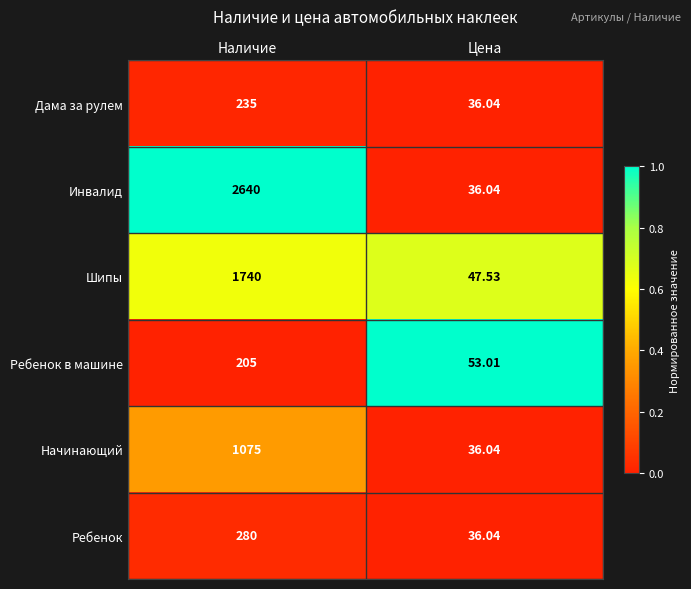

How many values in the Начинающий series are below 1075?

1